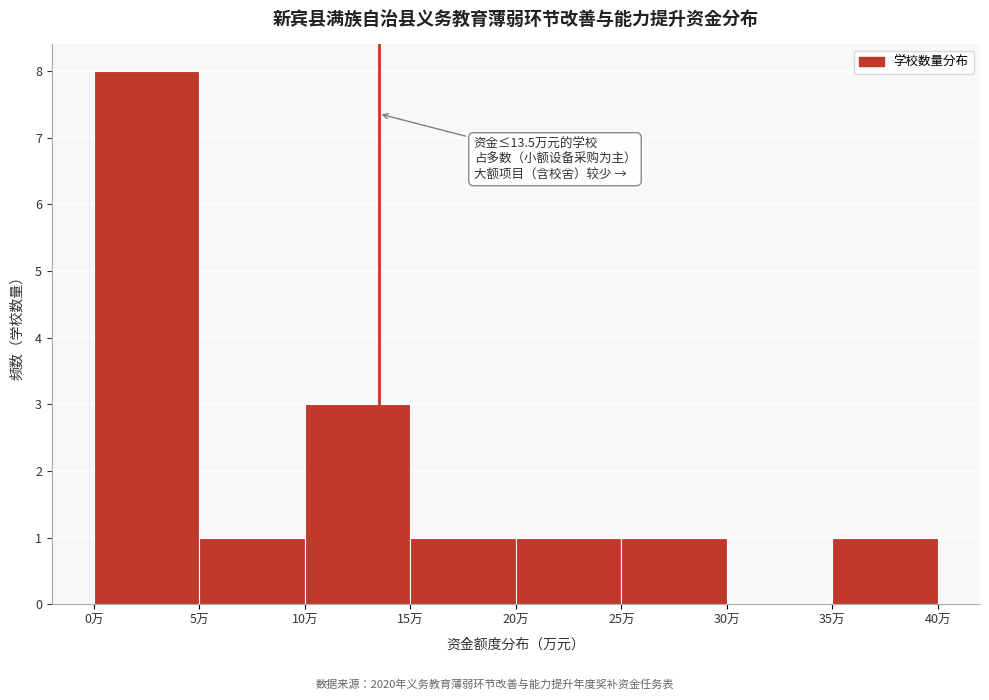

Over which range of the x-axis is the bar tallest?

0 to 5